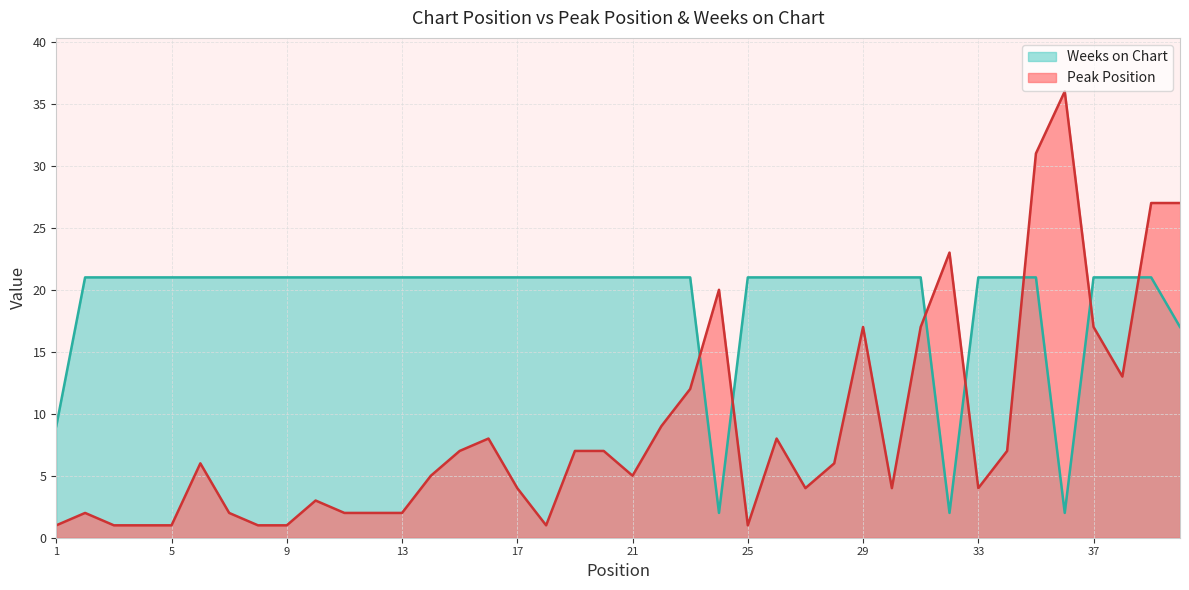

How many lines are shown in the chart?

2